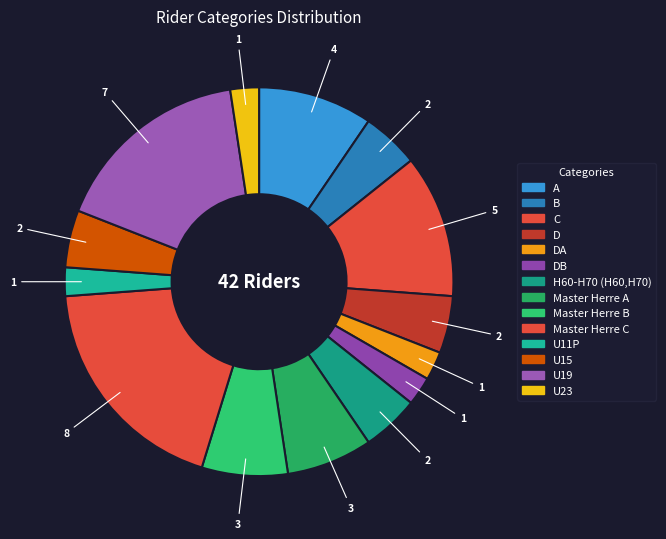

To the nearest percent, what is the average slice percentage?

7%